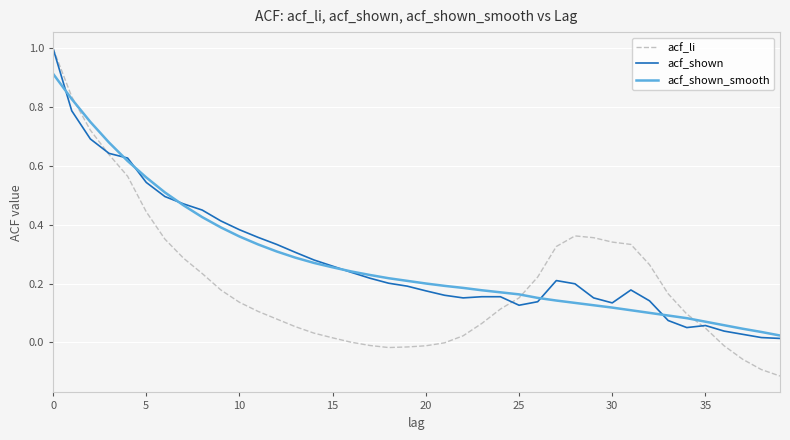

What are all the series names shown in the legend?

acf_li, acf_shown, acf_shown_smooth